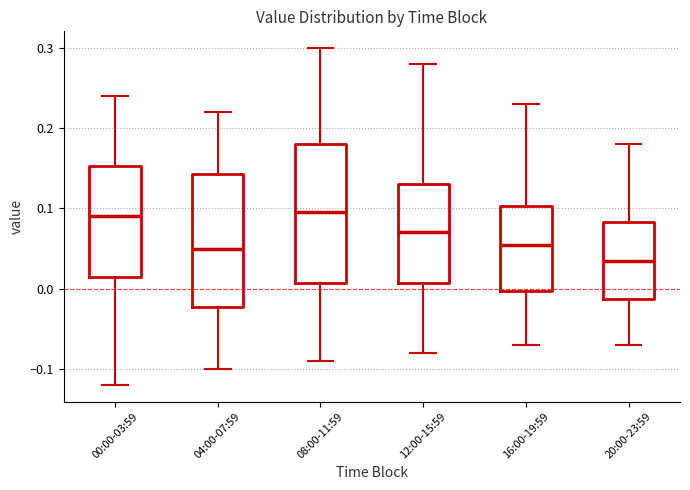

Reading left to right, read every box against the y-axis: the position of its median line, the range the box covers, and the ends of its whiskers. The values are not printed on the chart, so give them approximately, as read against the axis.

00:00-03:59: median 0.09, box 0.02 to 0.15, whiskers -0.12 to 0.24
04:00-07:59: median 0.05, box -0.02 to 0.14, whiskers -0.10 to 0.22
08:00-11:59: median 0.10, box 0.01 to 0.18, whiskers -0.09 to 0.30
12:00-15:59: median 0.07, box 0.01 to 0.13, whiskers -0.08 to 0.28
16:00-19:59: median 0.06, box 0.00 to 0.10, whiskers -0.07 to 0.23
20:00-23:59: median 0.04, box -0.01 to 0.08, whiskers -0.07 to 0.18